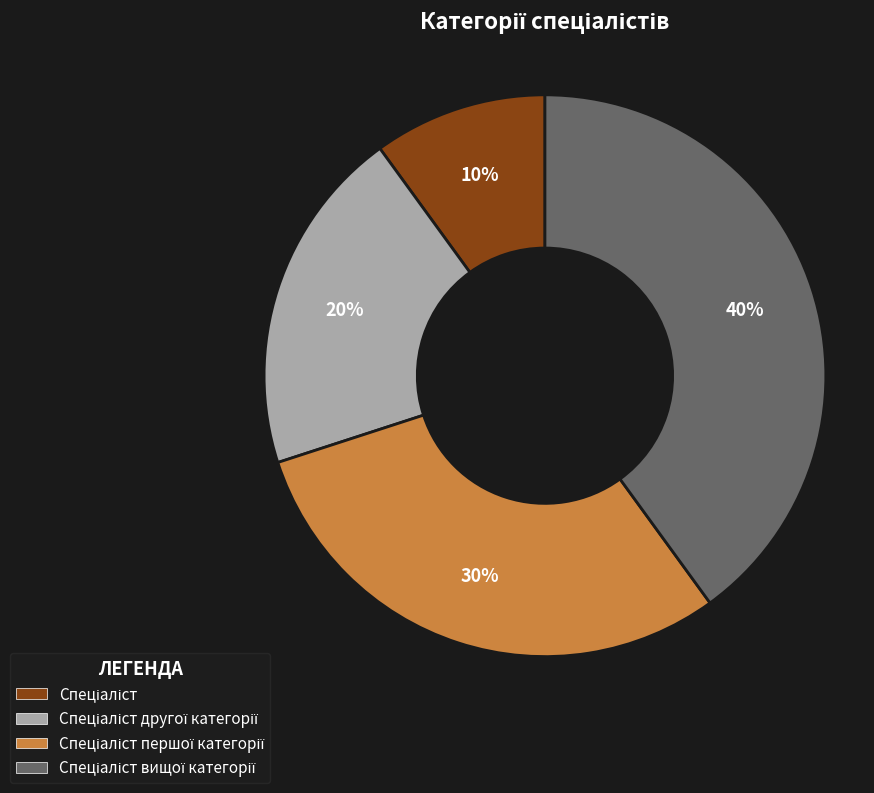

Does any single category account for the majority?

No